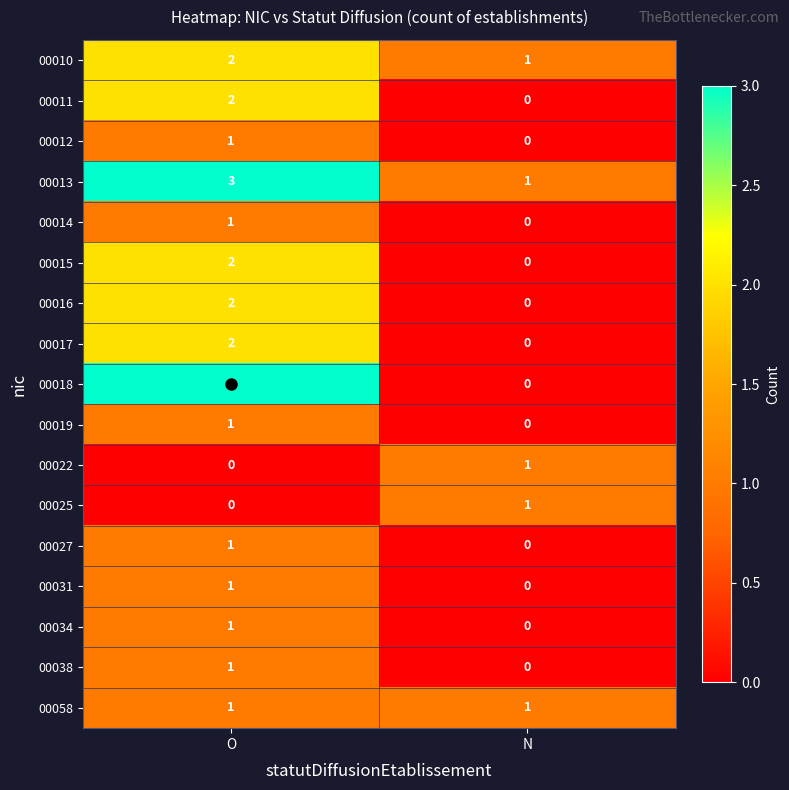

Count the number of categories in the chart.

2